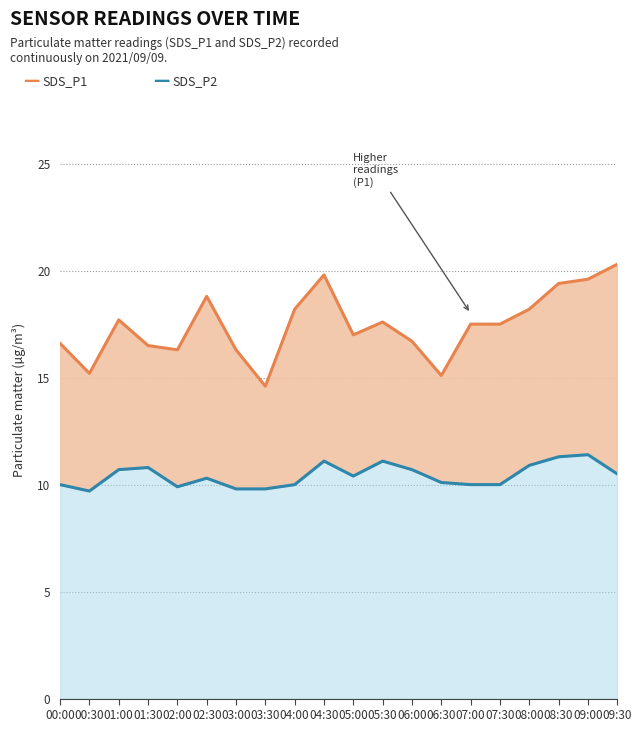

What is the sum of all SDS_P1 values?

348.9